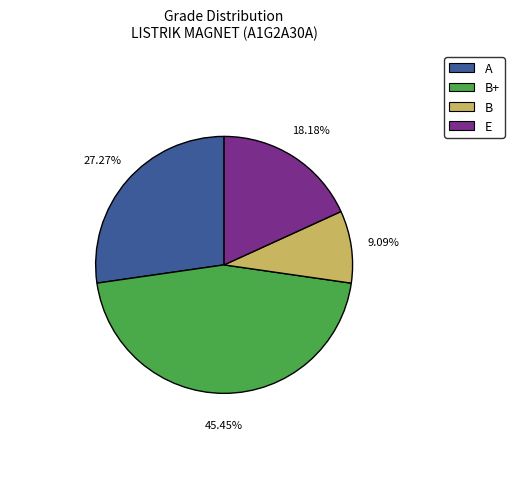

What percentage is NOT represented by A?

72.7%